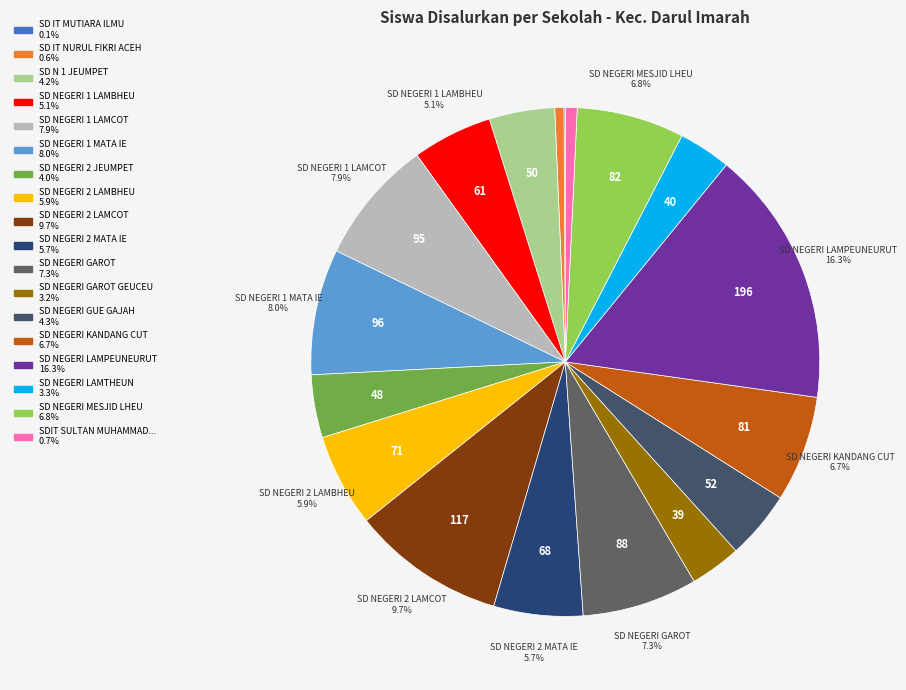

Rank the categories by value from highest to lowest.

SD NEGERI LAMPEUNEURUT, SD NEGERI 2 LAMCOT, SD NEGERI 1 MATA IE, SD NEGERI 1 LAMCOT, SD NEGERI GAROT, SD NEGERI MESJID LHEU, SD NEGERI KANDANG CUT, SD NEGERI 2 LAMBHEU, SD NEGERI 2 MATA IE, SD NEGERI 1 LAMBHEU, SD NEGERI GUE GAJAH, SD N 1 JEUMPET, SD NEGERI 2 JEUMPET, SD NEGERI LAMTHEUN, SD NEGERI GAROT GEUCEU, SDIT SULTAN MUHAMMAD YASIN, SD IT NURUL FIKRI ACEH, SD IT MUTIARA ILMU